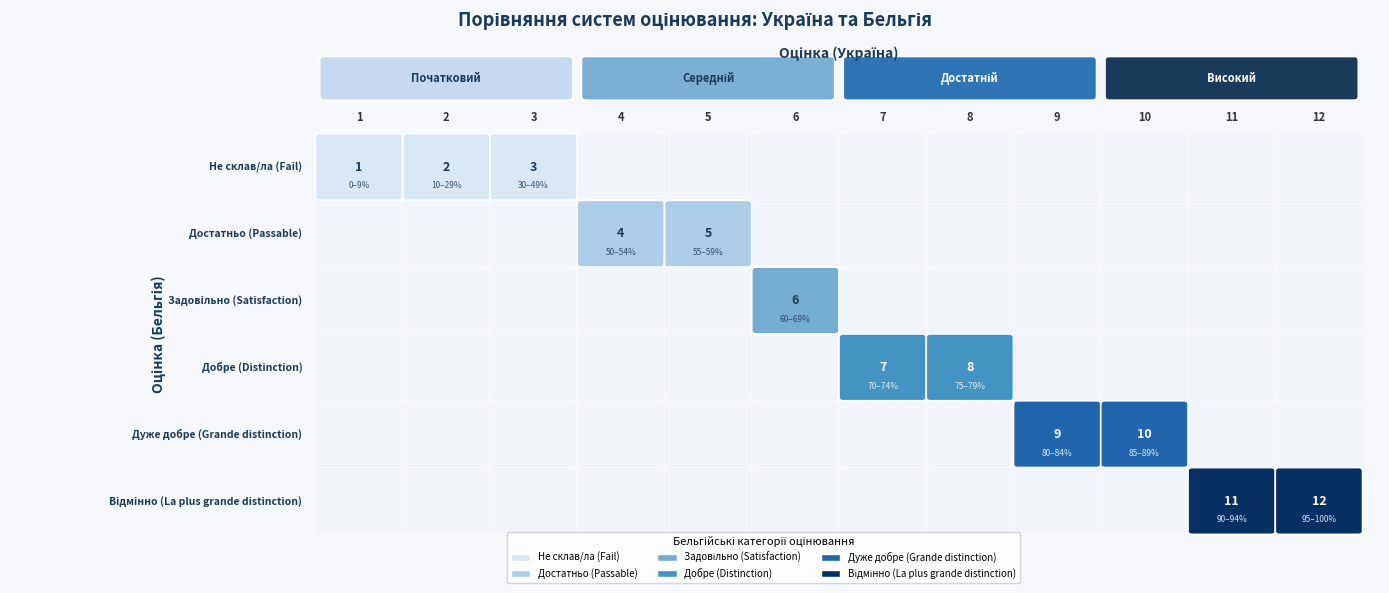

Reading left to right, list all the values displayed in this chart.

Початковий: 1	2	3
Середній: 4	5	6
Достатній: 7	8	9
Високий: 10	11	12